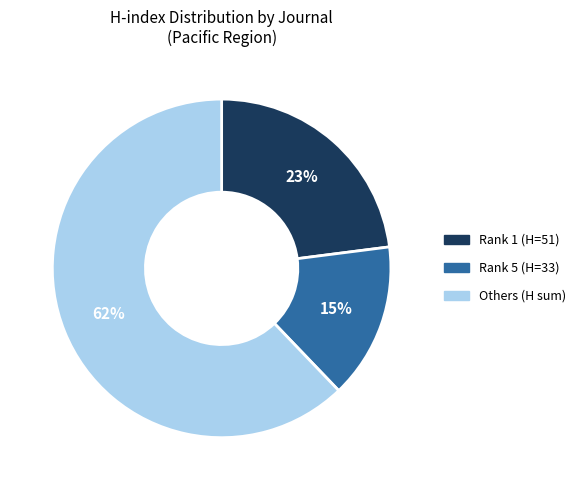

To the nearest percent, what is the average slice percentage?

33%